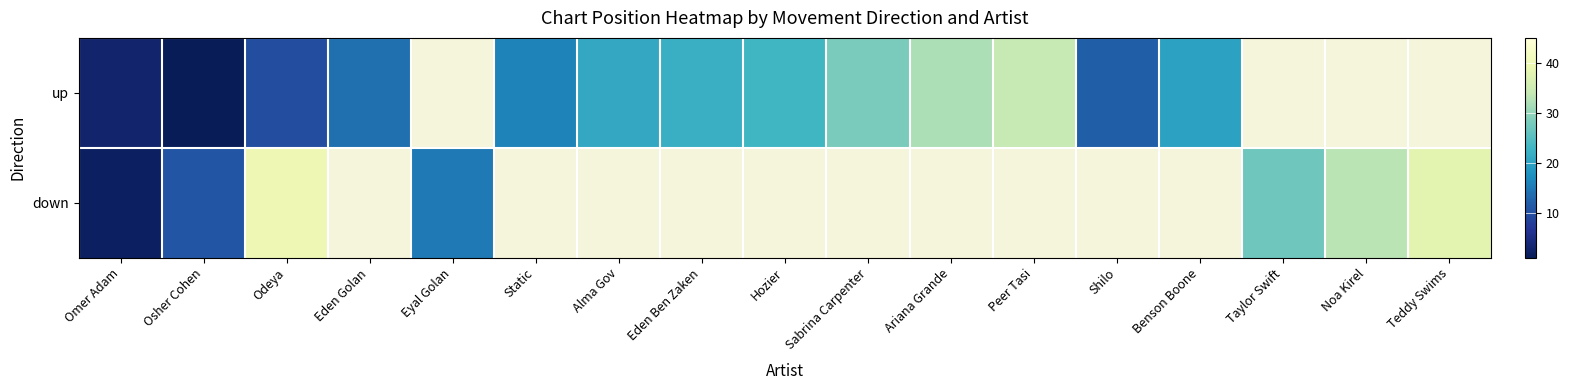

Which category has the highest value in the down series?

Odeya